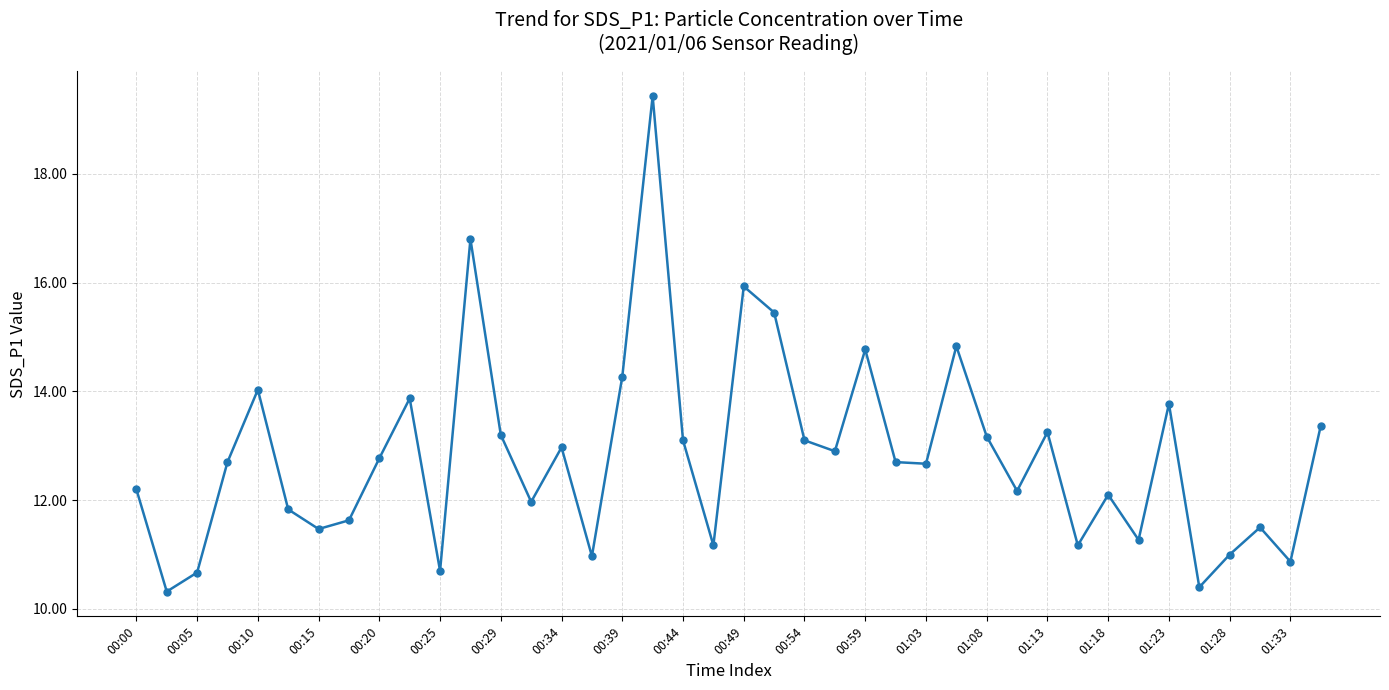

What is the maximum value shown in the chart?

19.4